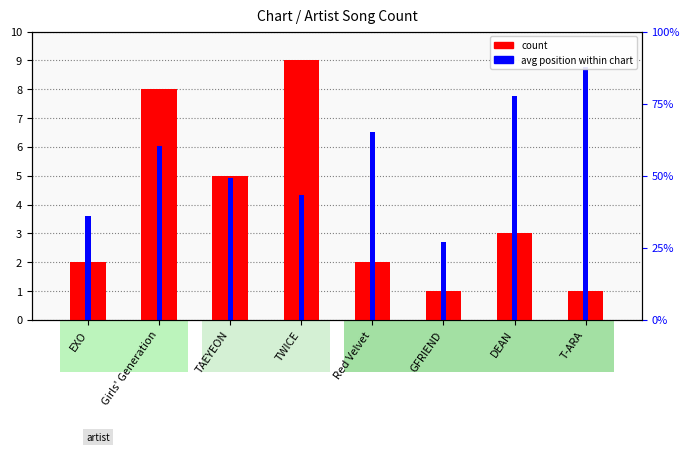

Which label corresponds to the smallest value in the chart?

GFRIEND